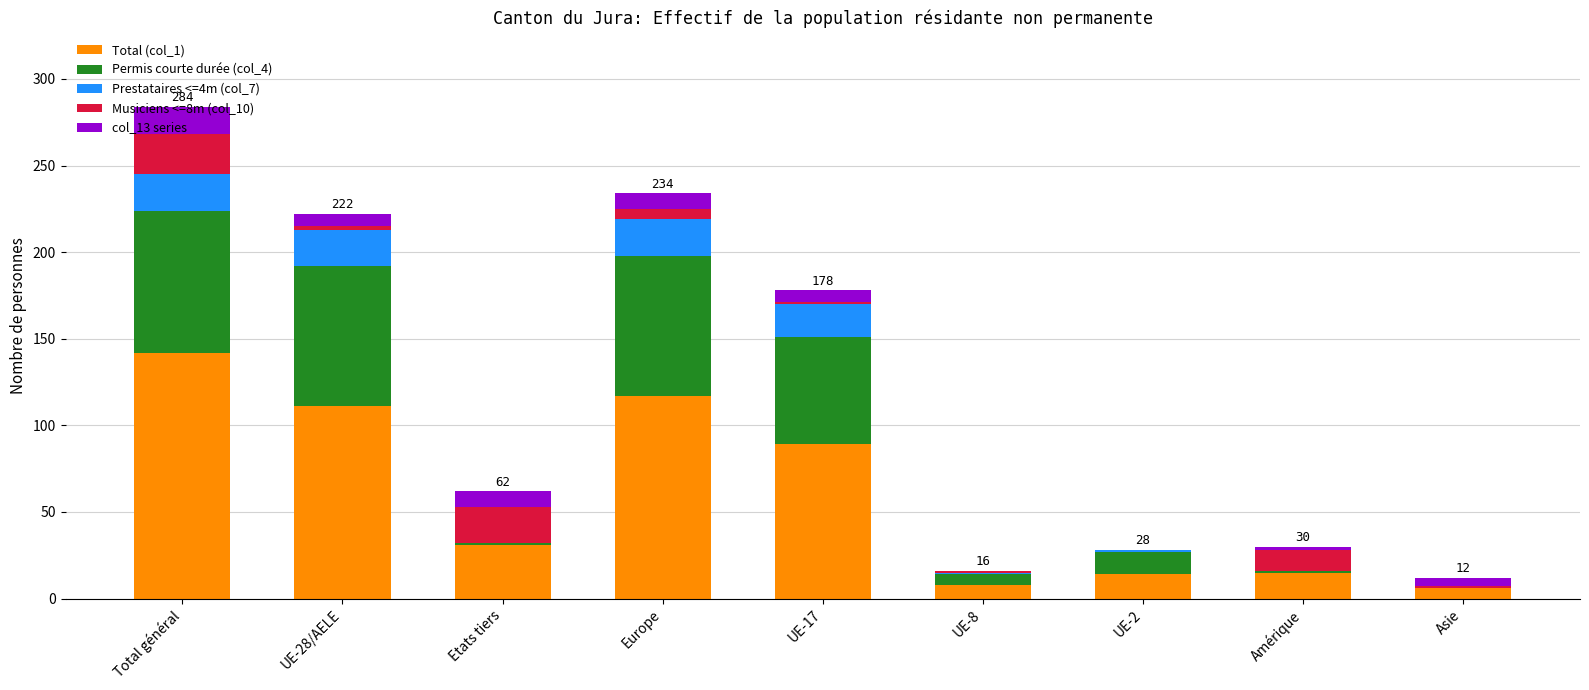

At which category is the sum across all series the highest?

Total général